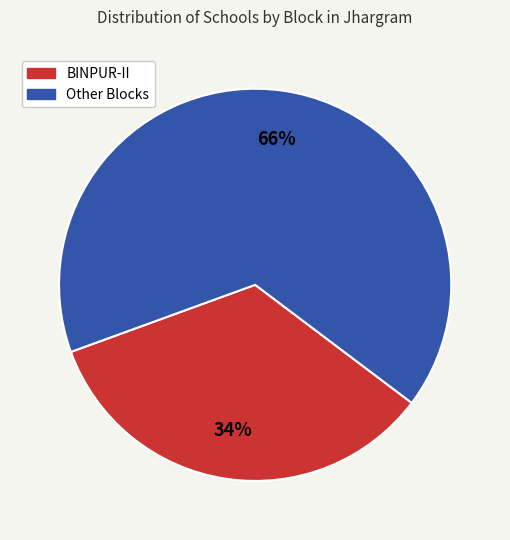

To the nearest percent, what is the average slice percentage?

50%